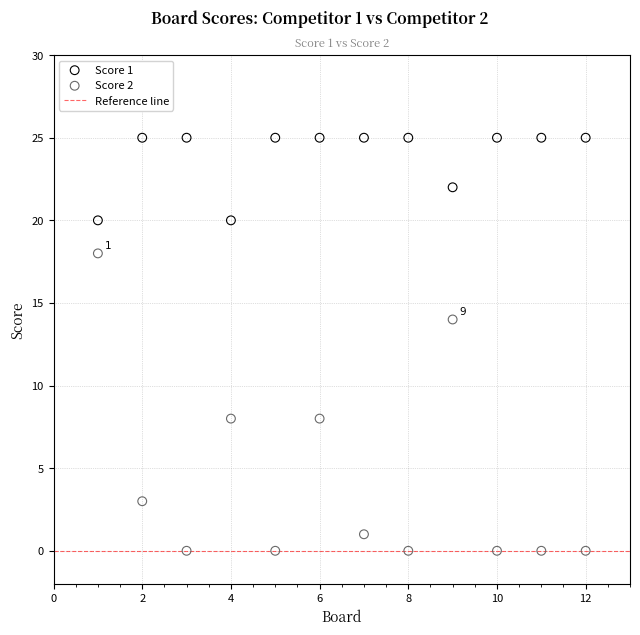

Which series has the widest spread of Y values?

Score 2